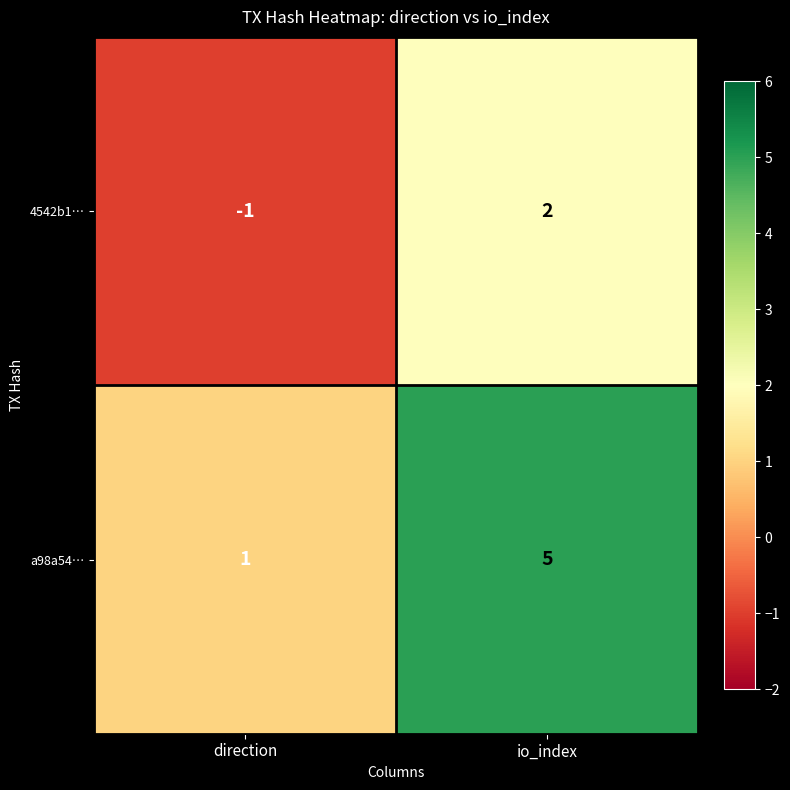

Reading right to left, list all the values displayed in this chart.

4542b1…: io_index=2	direction=-1
a98a54…: io_index=5	direction=1